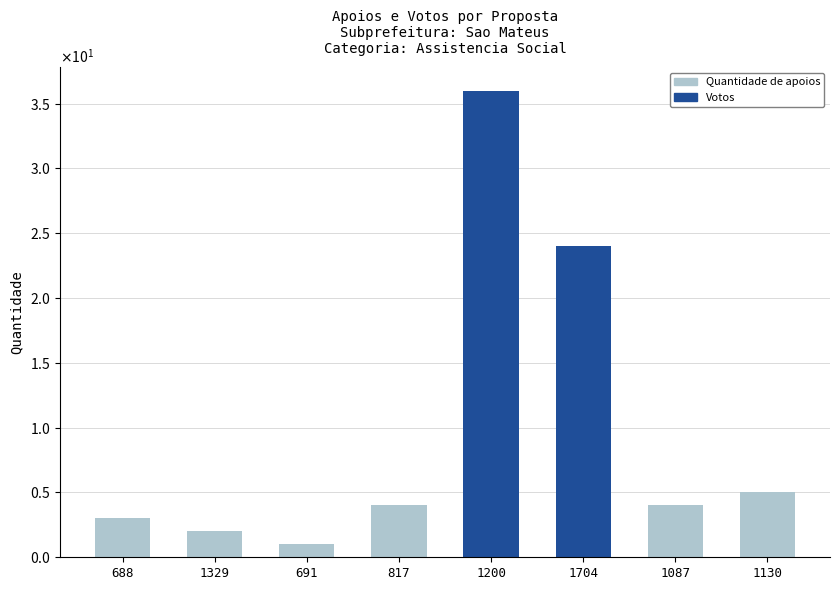

What are all the series names shown in the legend?

Quantidade de apoios, Votos